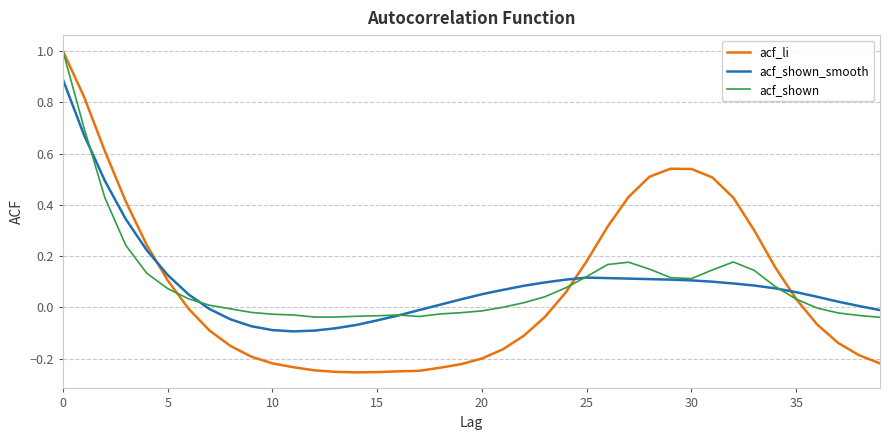

What is the maximum value shown in the chart?

1.0